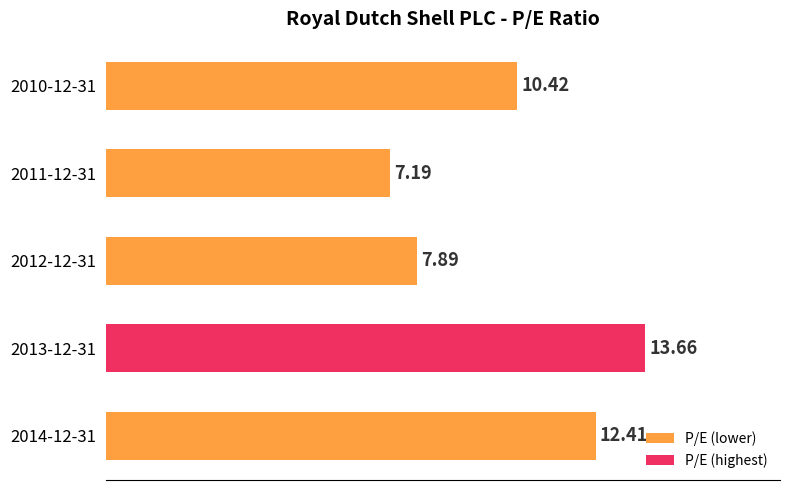

Are the bars grouped side by side (vs. stacked)?

No